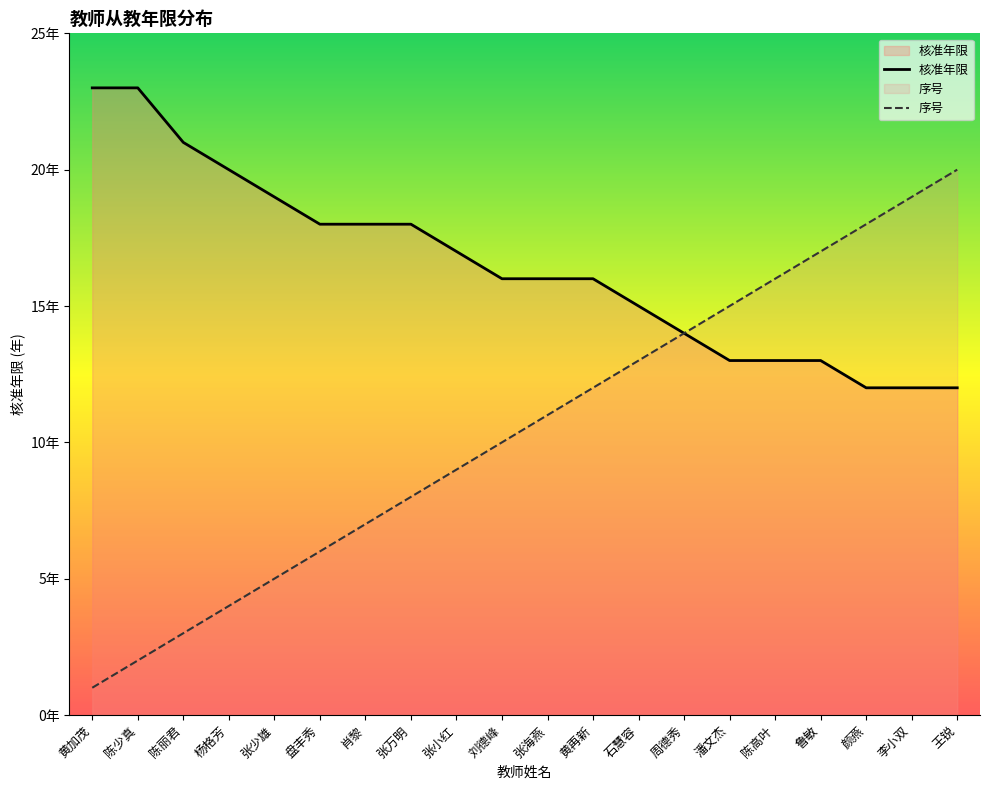

Which series changed the most between 陈丽君 and 肖黎?

序号